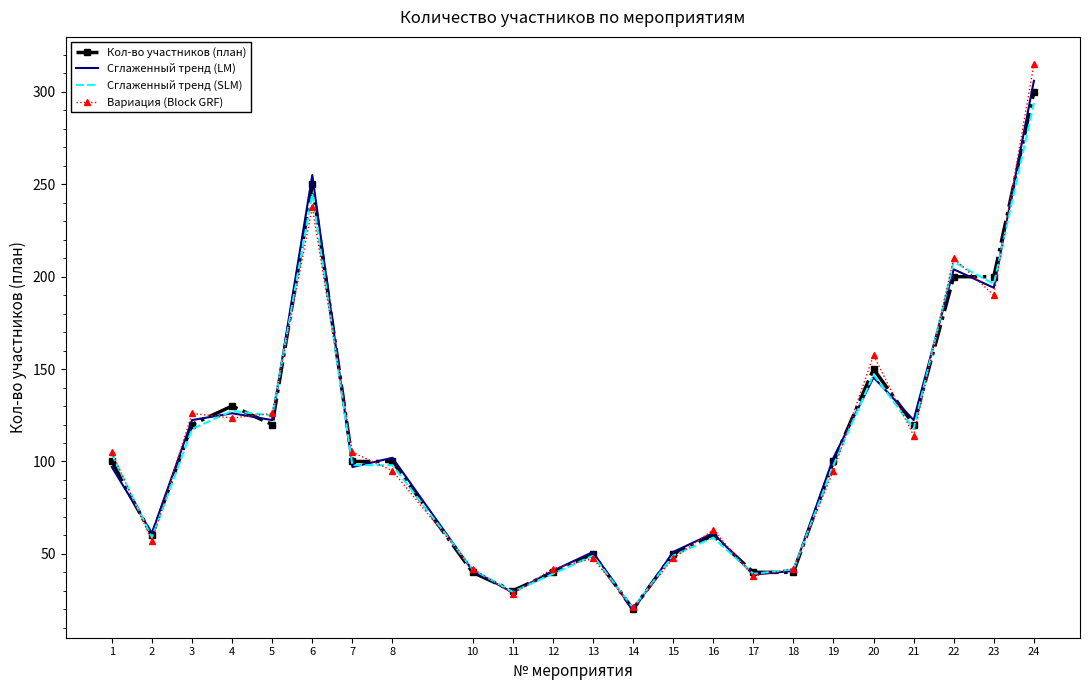

Which series has the largest range (max minus min)?

Вариация (Block GRF)